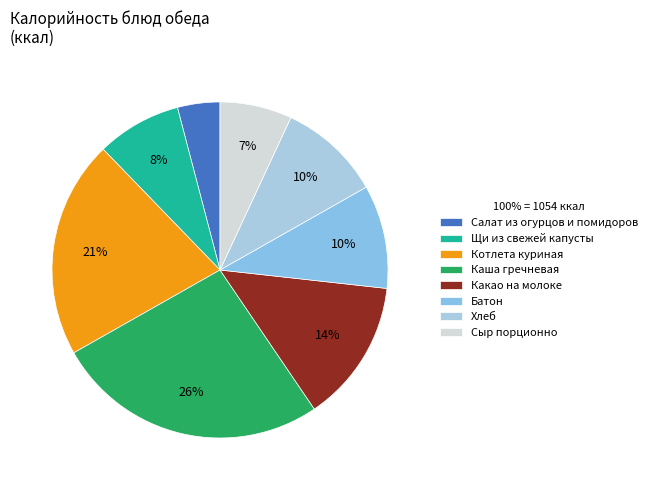

To the nearest percent, what is the average slice percentage?

12%